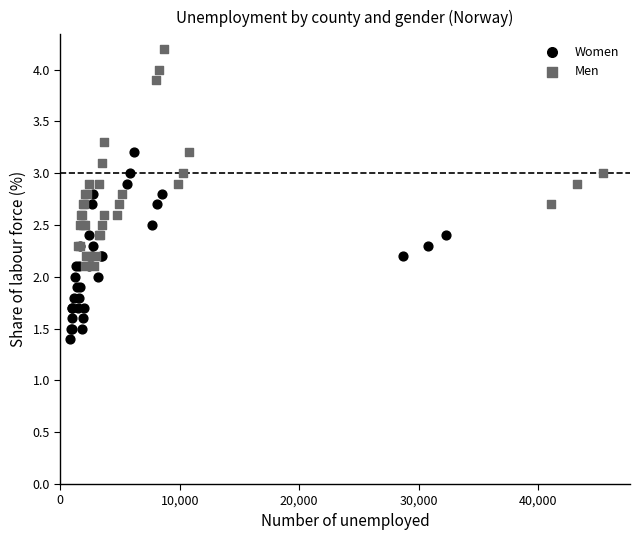

Which series contains the highest Y value?

Men